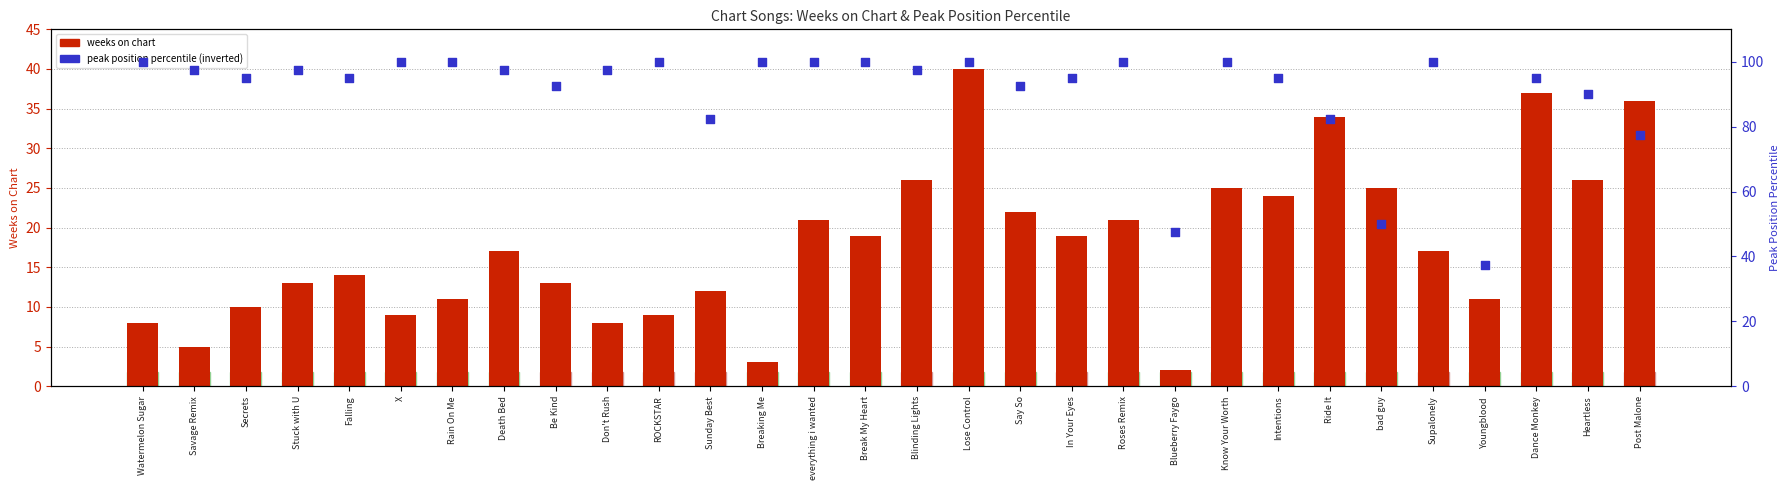

Which series has the largest total across all categories?

peak position percentile